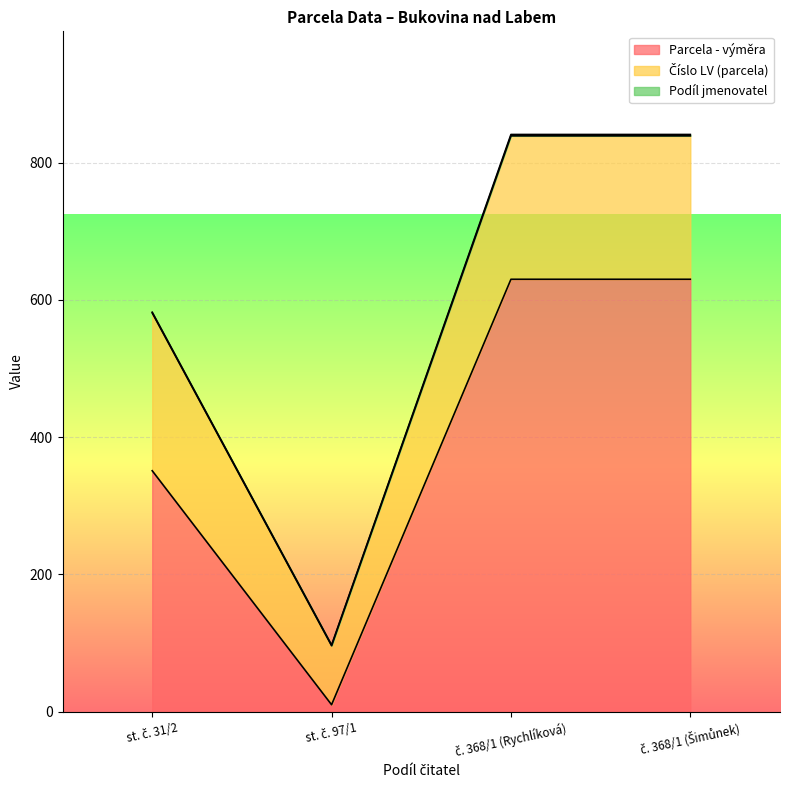

What value does the Parcela - výměra series have at č. 368/1 (Rychlíková), to the nearest 10?

630